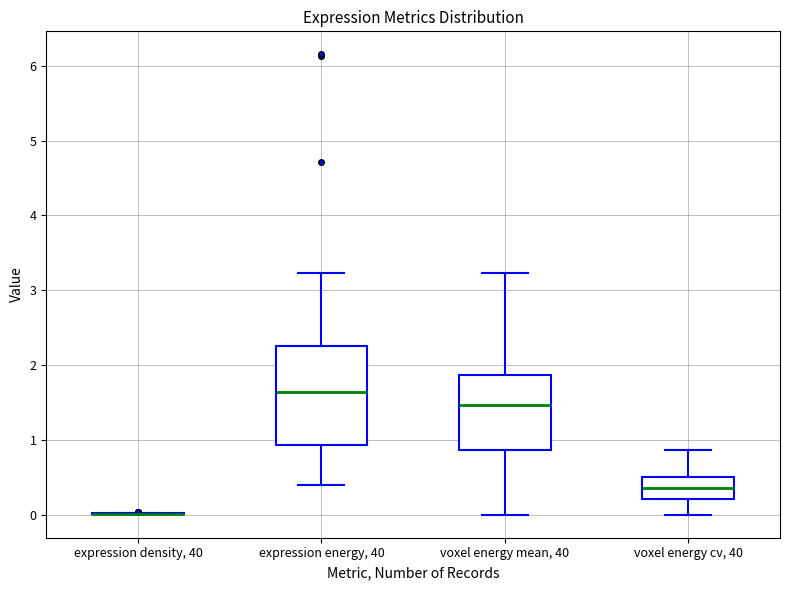

Reading left to right, read every box against the y-axis: the position of its median line, the range the box covers, and the ends of its whiskers. The values are not printed on the chart, so give them approximately, as read against the axis.

expression density, 40: box collapsed to a line at 0.0, whiskers 0.0 to 0.0
expression energy, 40: median 1.6, box 0.9 to 2.3, whiskers 0.4 to 3.2
voxel energy mean, 40: median 1.5, box 0.9 to 1.9, whiskers 0.0 to 3.2
voxel energy cv, 40: median 0.4, box 0.2 to 0.5, whiskers 0.0 to 0.9